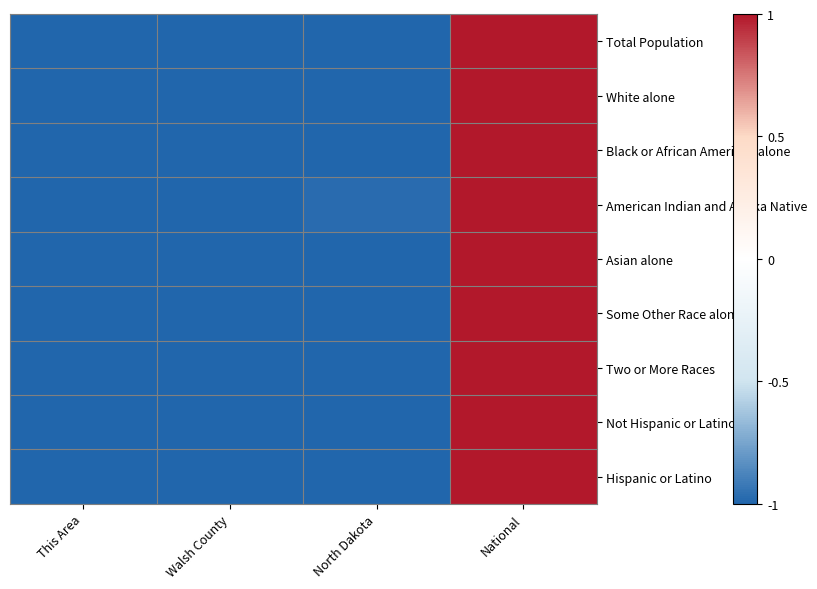

At which category is the sum across all series the highest?

National